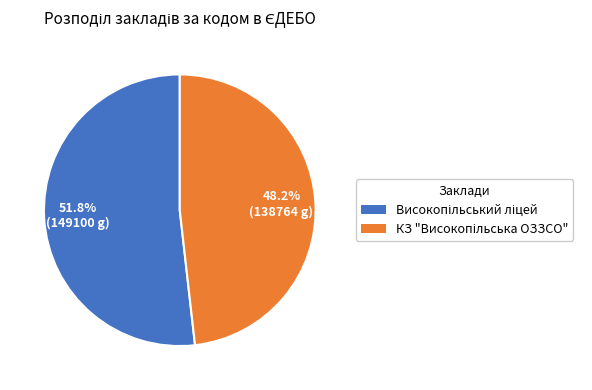

Rank the categories by value from highest to lowest.

Високопільський ліцей, КЗ "Високопільська ОЗЗСО"